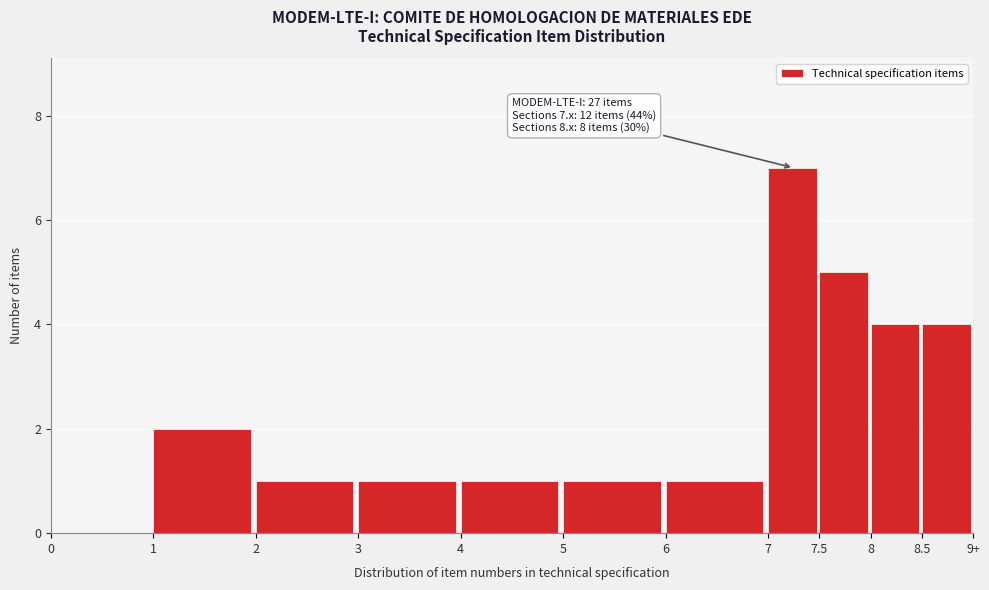

Reading left to right, list all the values displayed in this chart.

0=0	1=2	2=1	3=1	4=1	5=1	6=1	7=7	7.5=5	8=4	8.5=4